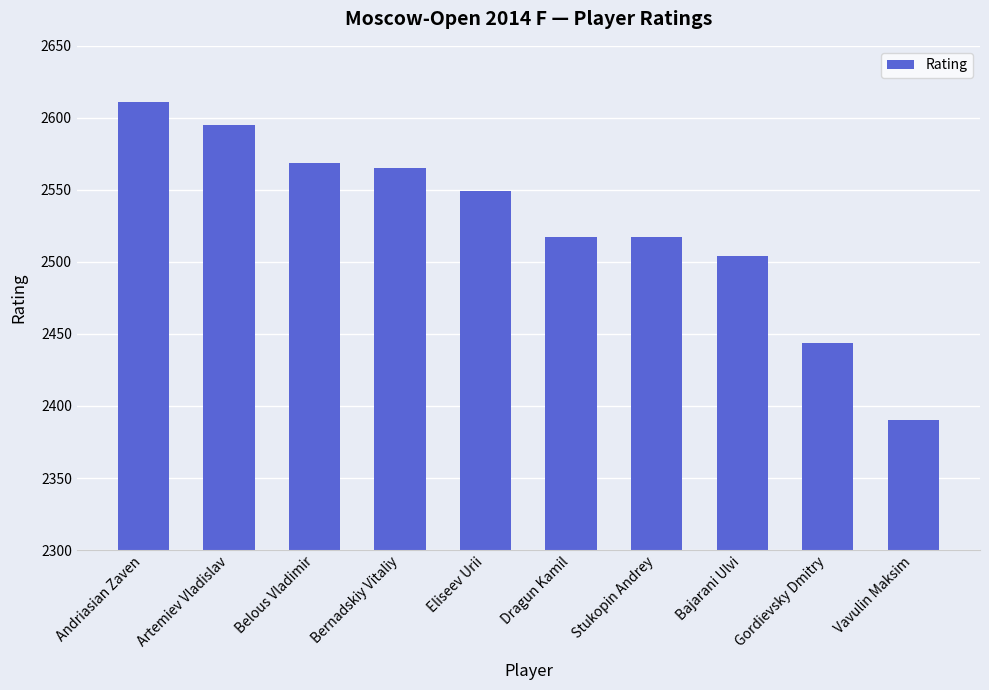

Between Artemiev Vladislav and Stukopin Andrey, which is larger?

Artemiev Vladislav